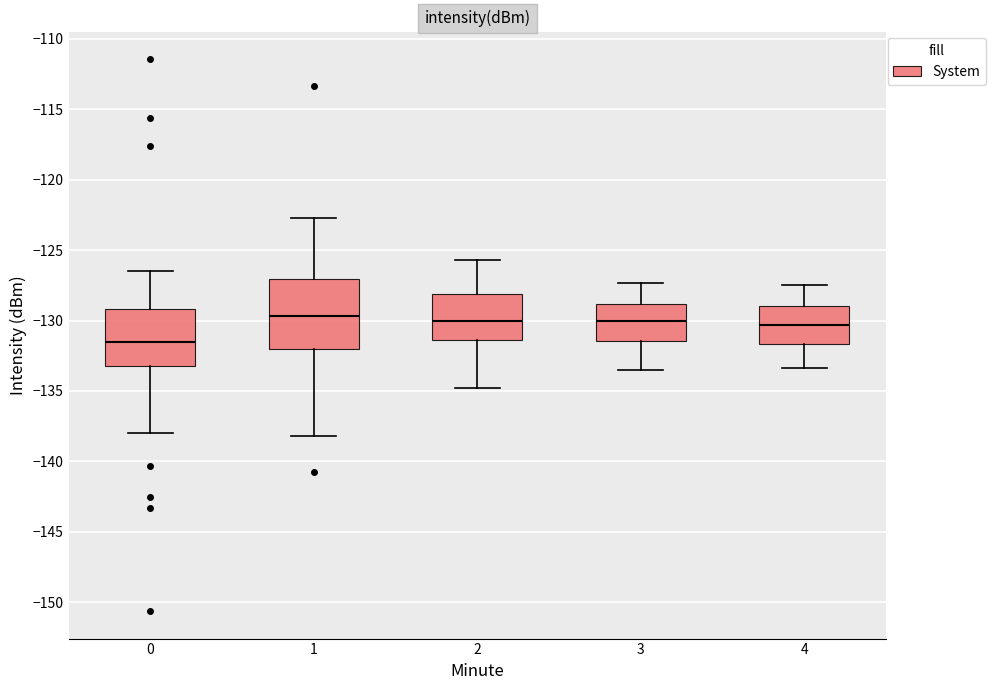

Reading left to right, read every box against the y-axis: the position of its median line, the range the box covers, and the ends of its whiskers. The values are not printed on the chart, so give them approximately, as read against the axis.

0: median -131.5, box -133.0 to -129.0, whiskers -138.0 to -126.5
1: median -129.5, box -132.0 to -127.0, whiskers -138.0 to -122.5
2: median -130.0, box -131.5 to -128.0, whiskers -135.0 to -125.5
3: median -130.0, box -131.5 to -129.0, whiskers -133.5 to -127.5
4: median -130.5, box -131.5 to -129.0, whiskers -133.5 to -127.5